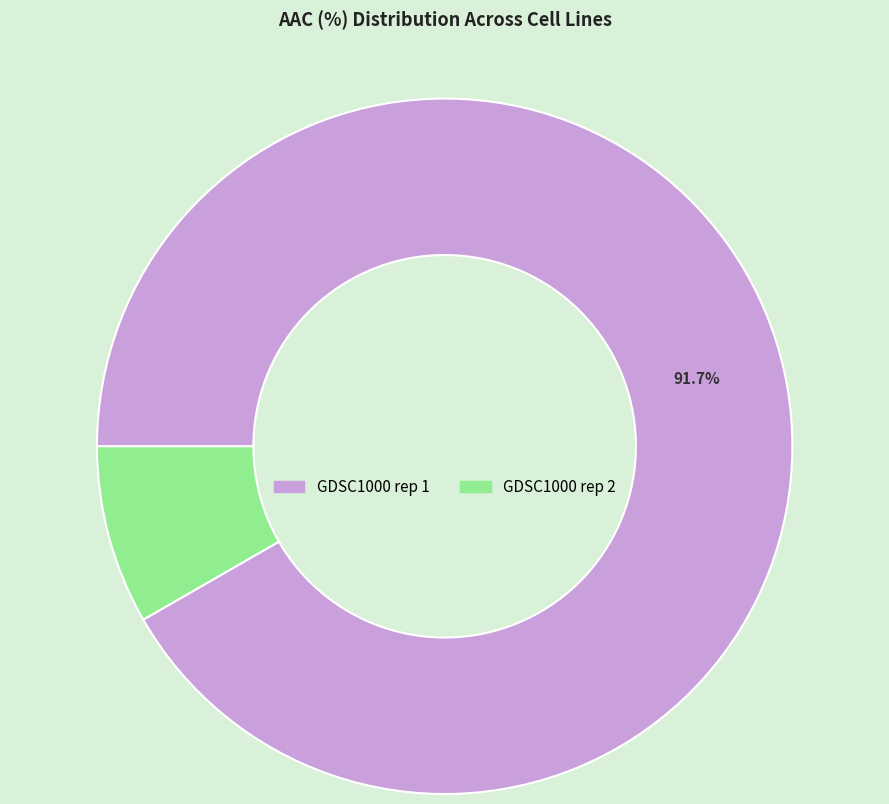

Which slice is the smallest?

GDSC1000 rep 2